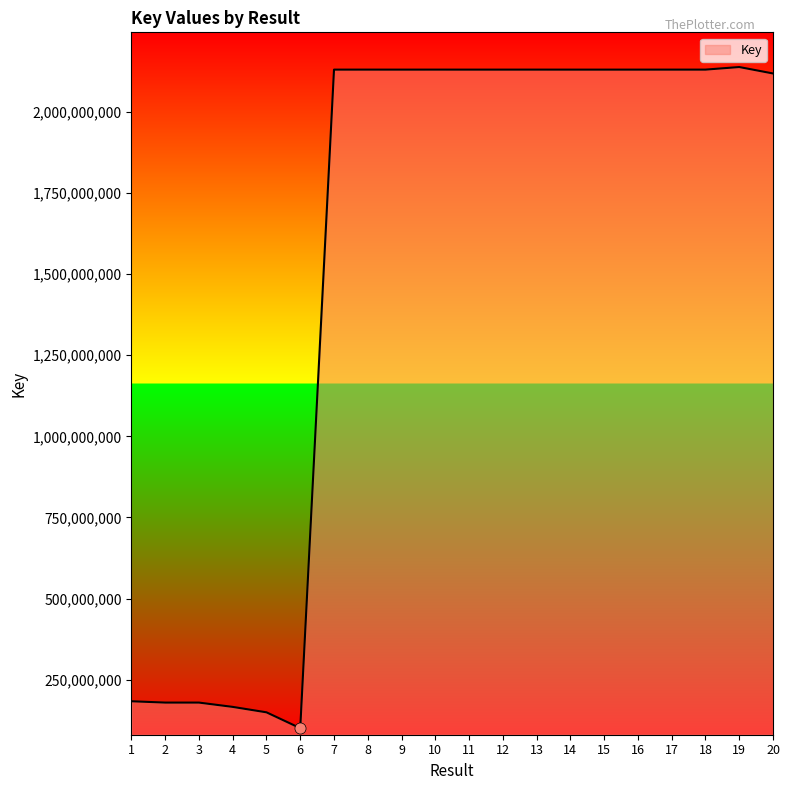

What is the difference between the values at 20 and 11?

11855295